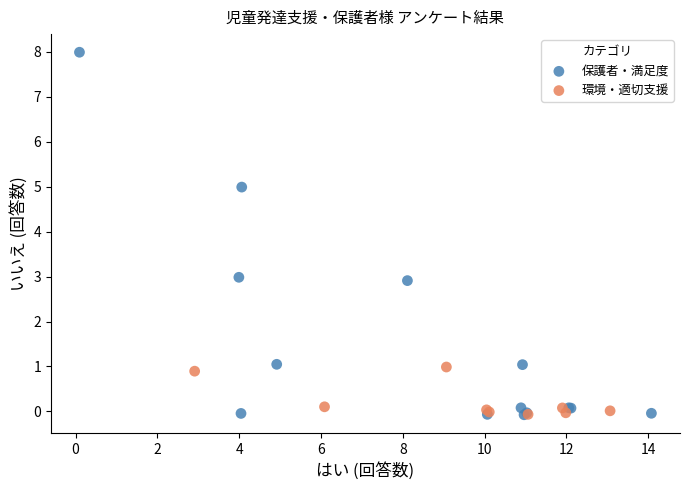

Which series has the widest spread of Y values?

保護者・満足度